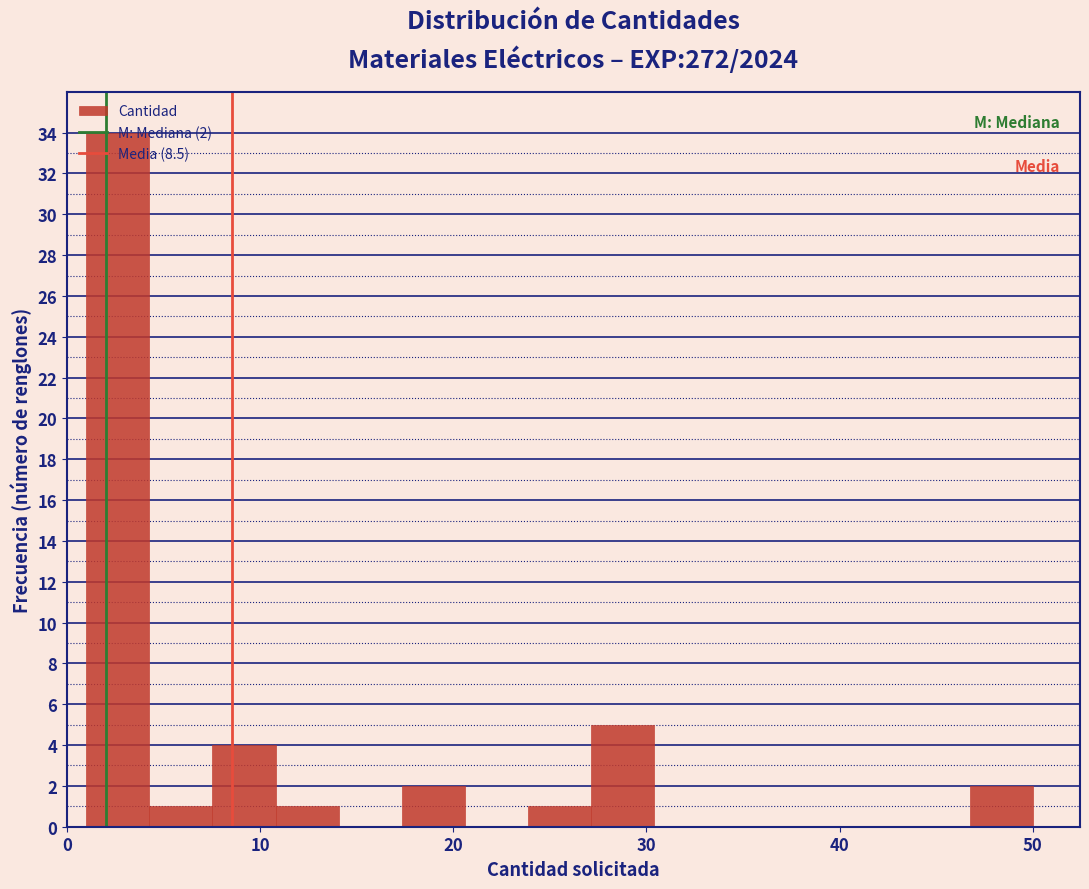

Around what value on the x-axis is the tallest bar? Give the approximate position of its centre, as read against the axis.

3